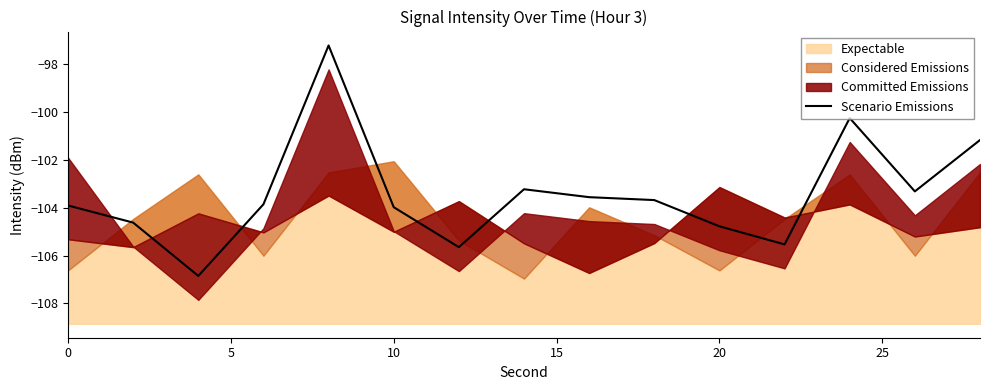

Count the number of categories in the chart.

15